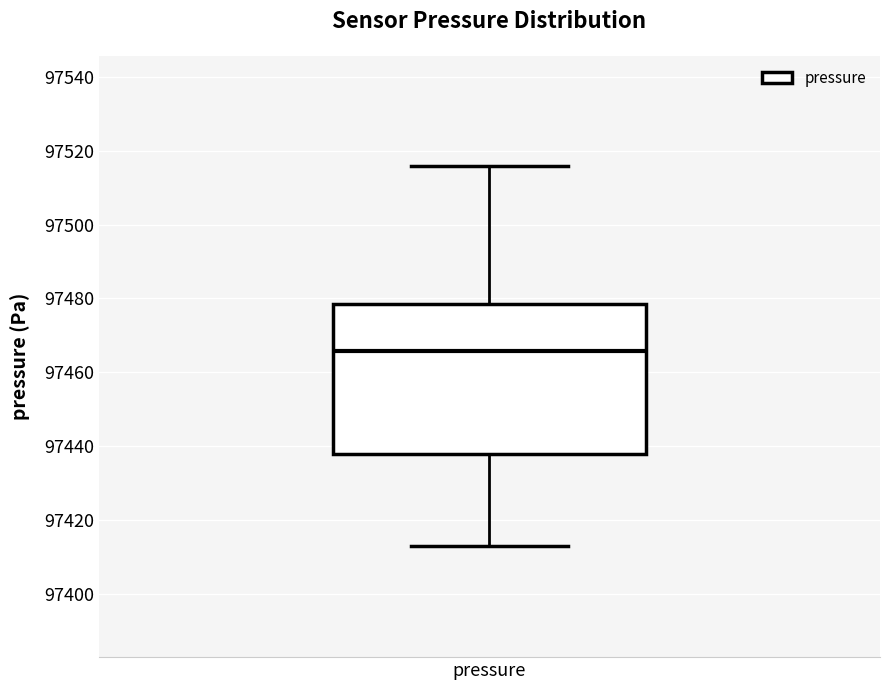

Transcribe this box plot: give where the median line is, the range the box spans, and where the two whiskers end, as read against the y-axis. The values are not printed on the chart, so give them approximately, as read against the axis.

median 97466, box 97438 to 97478, whiskers 97412 to 97516